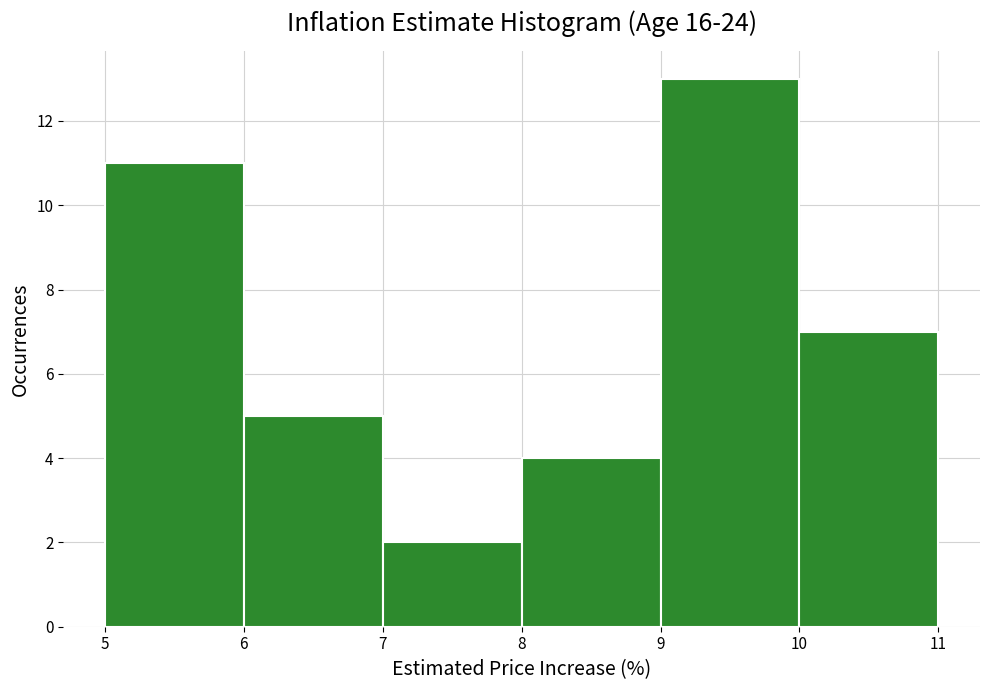

How tall is the bar that spans 5 to 6 on the x-axis? The values are not printed on the chart, so give them approximately, as read against the axis.

11